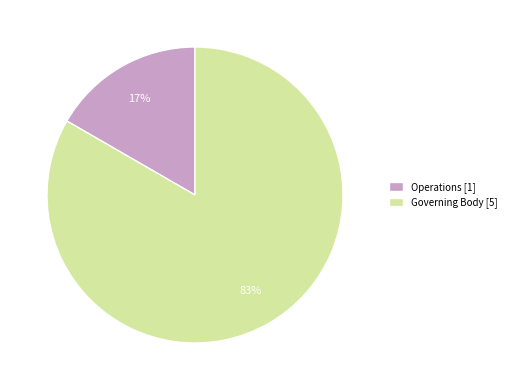

What is the majority slice?

Governing Body